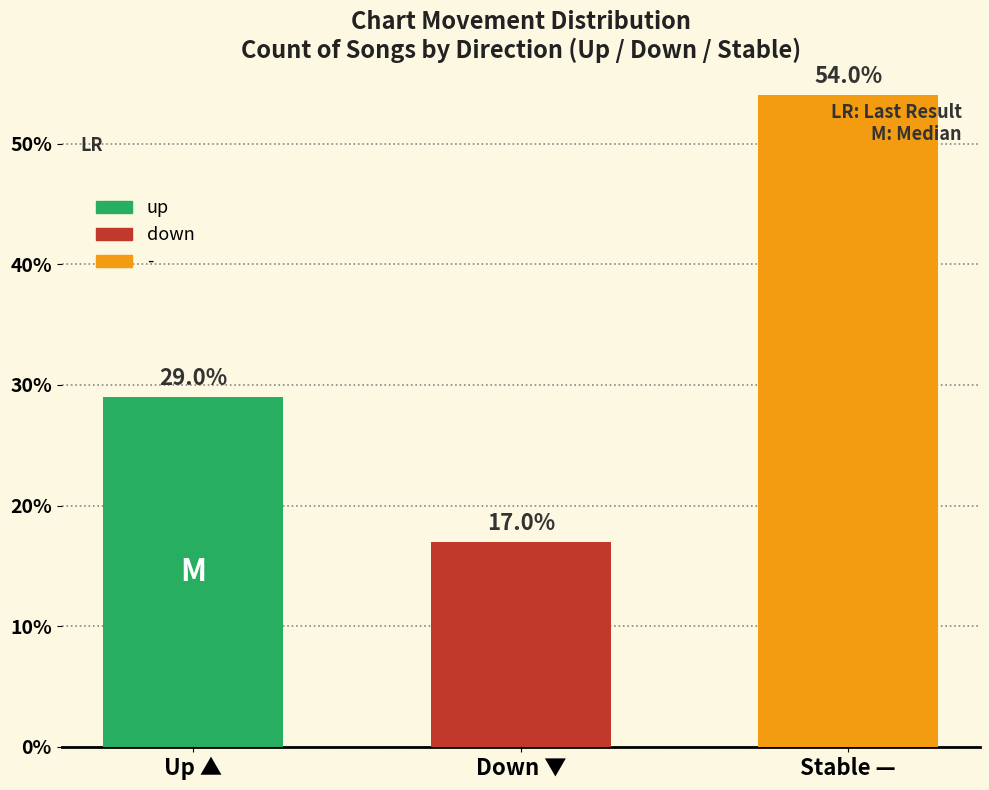

List the labels in order of value, smallest first.

Down ▼, Up ▲, Stable —